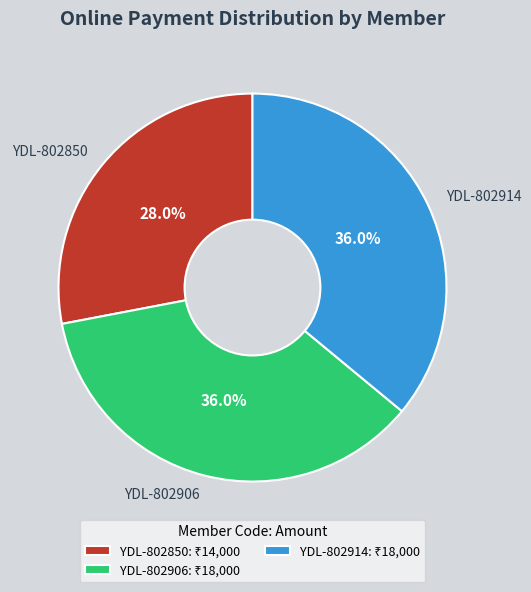

Count the number of slices in the pie.

3